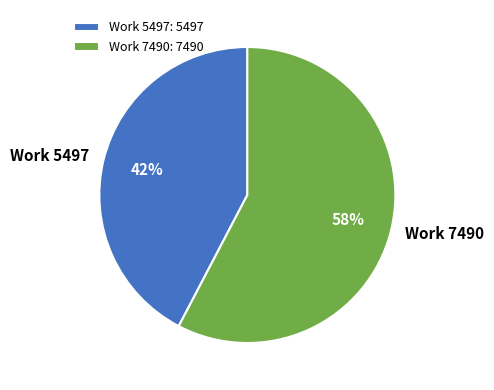

Between Work 7490 and Work 5497, which is larger?

Work 7490